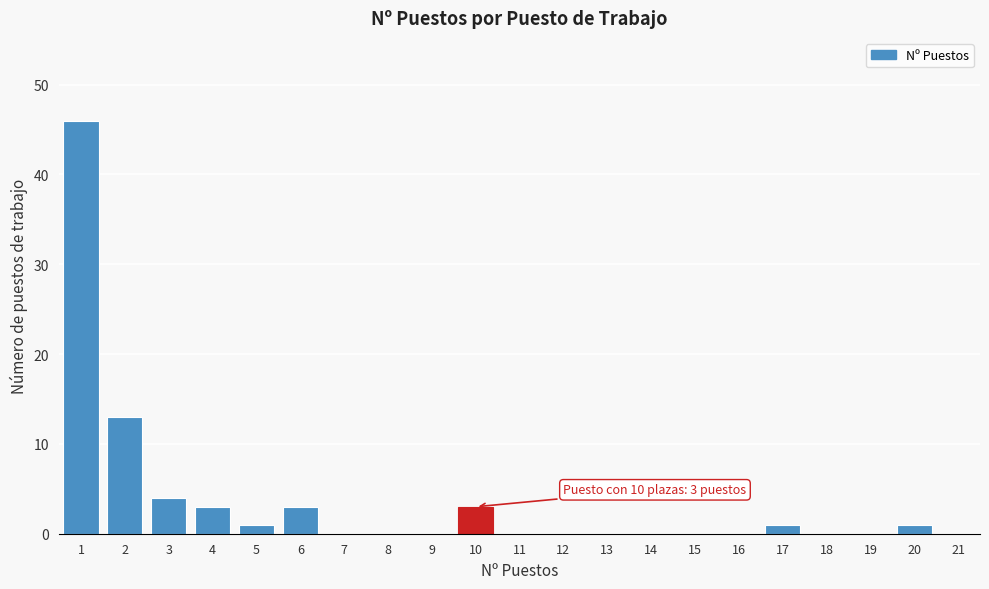

Over which range of the x-axis is the bar tallest?

0.5 to 1.5